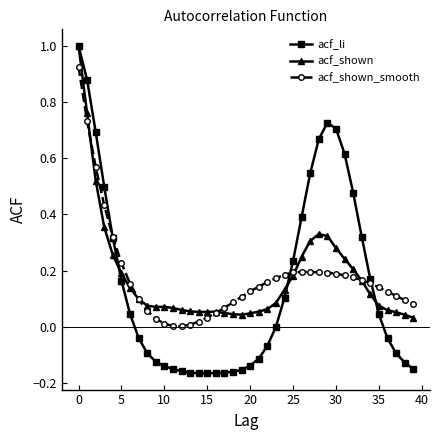

Which series has the largest range (max minus min)?

acf_li